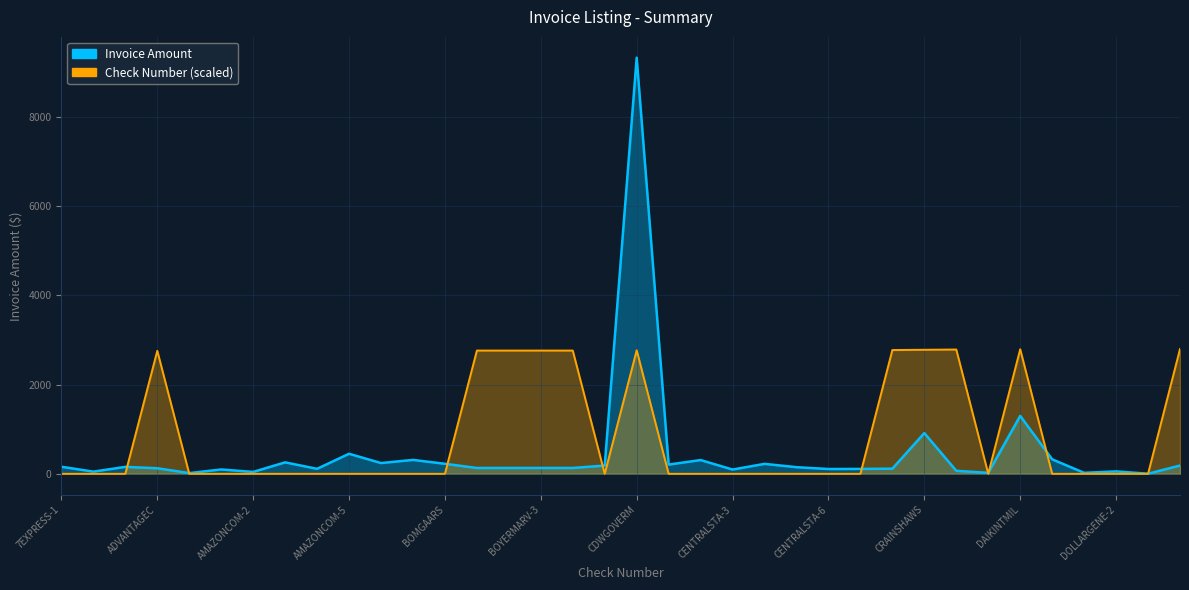

What position from the right is DOLLARGENE-3?

2